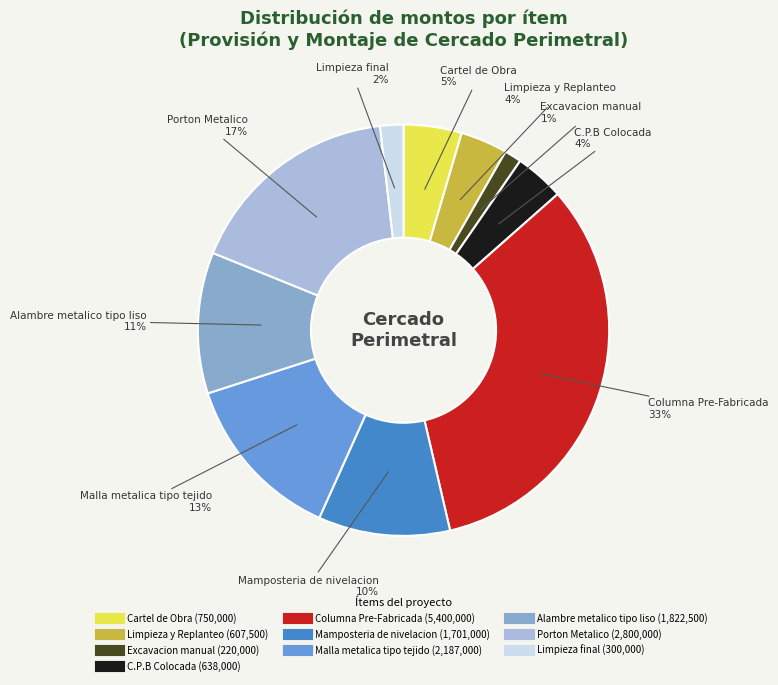

Is it true that C.P.B Colocada is 4% of the pie?

True